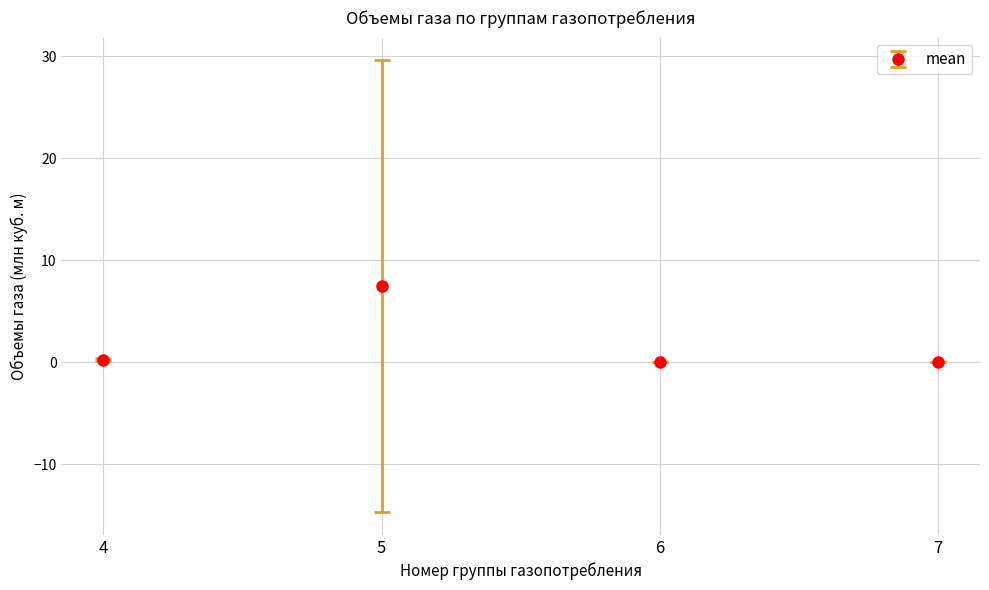

What is the difference between the second highest and second lowest values?

0.2